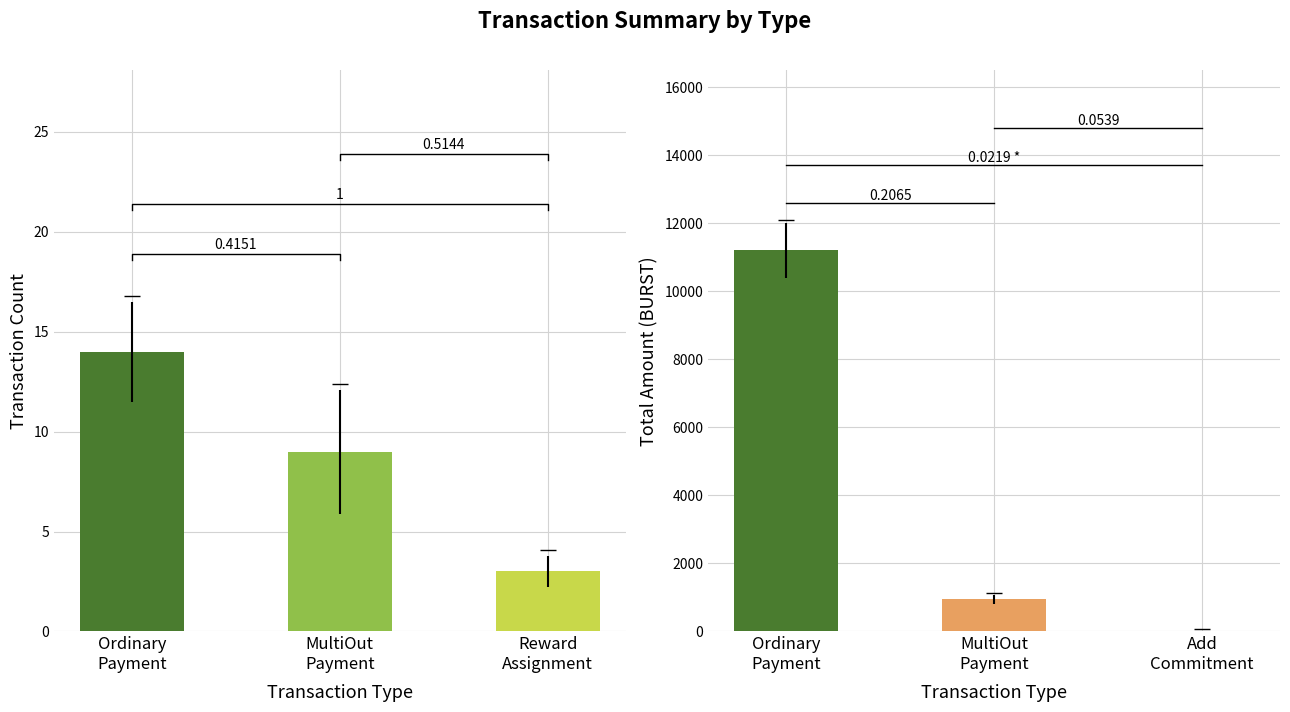

The Total Amount series shows 938.7 at MultiOut
Payment. True or false?

True